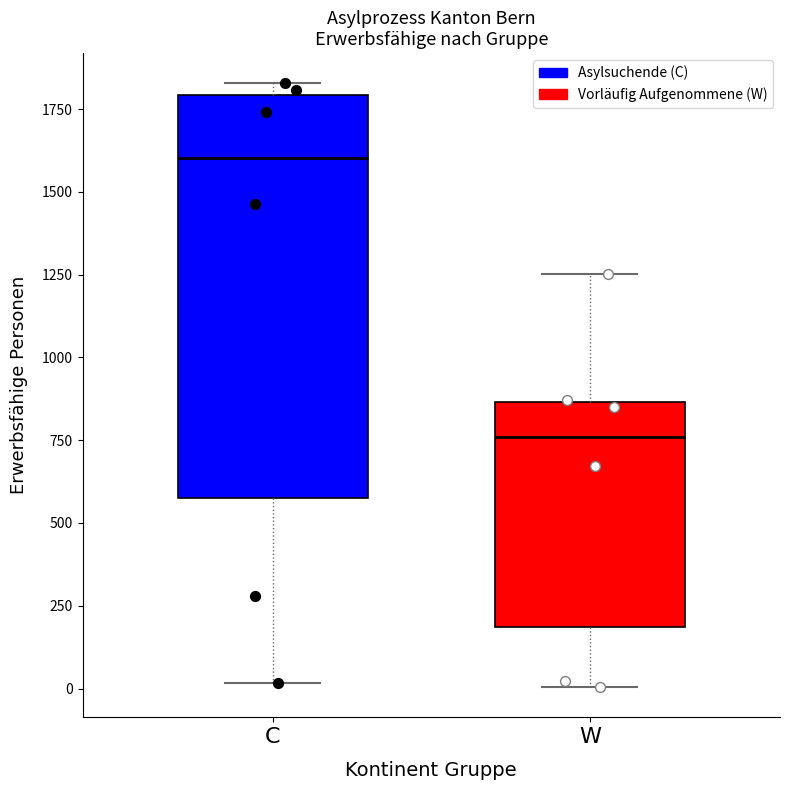

Comparing the boxes themselves (not the whiskers), which one is the tallest?

C